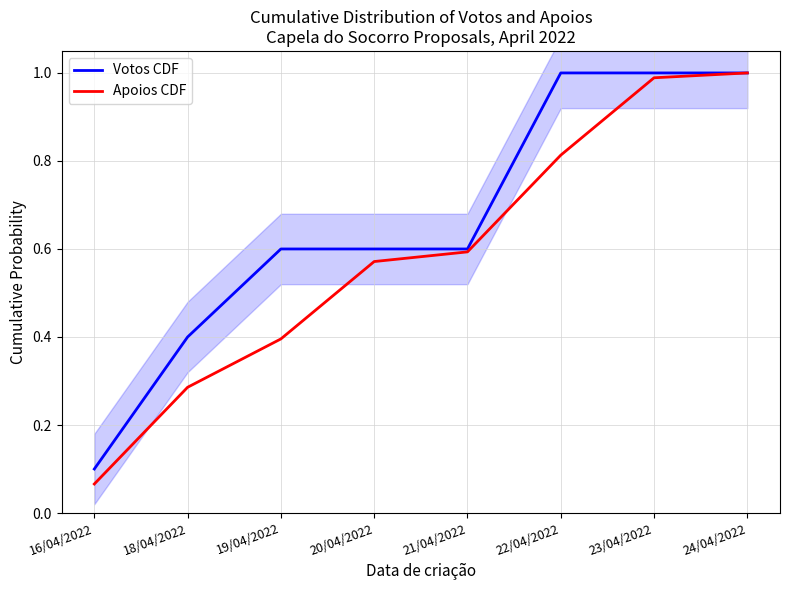

What are all the series names shown in the legend?

Votos CDF, Apoios CDF